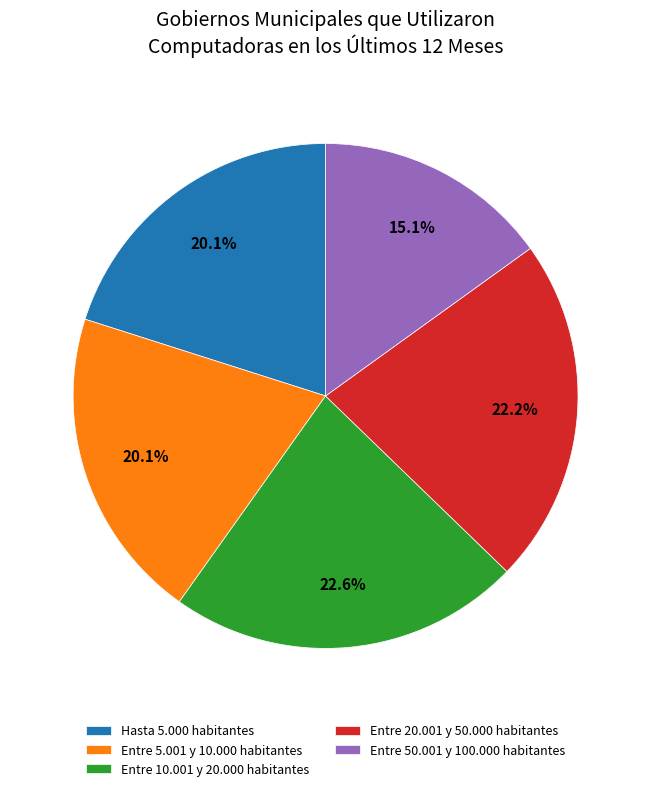

Count the number of slices in the pie.

5